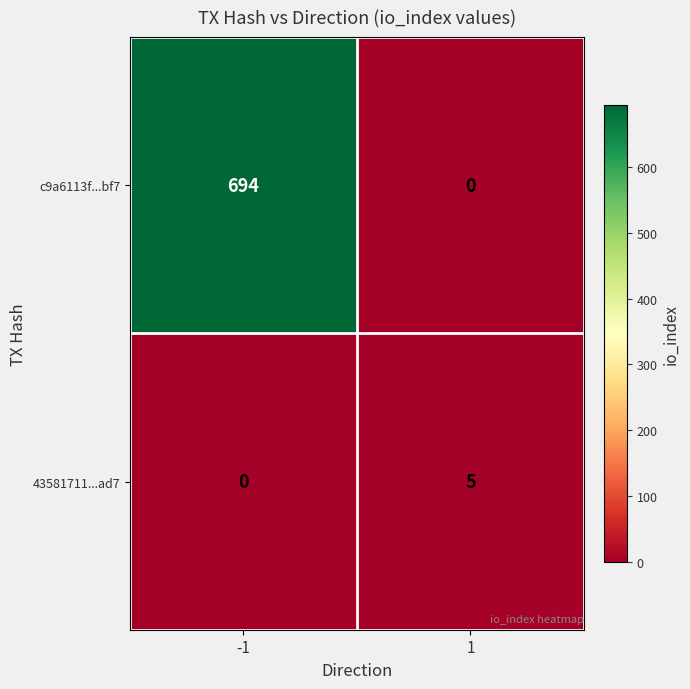

What is the difference between the maximum and minimum values in the c9a6113f...bf7 series?

694